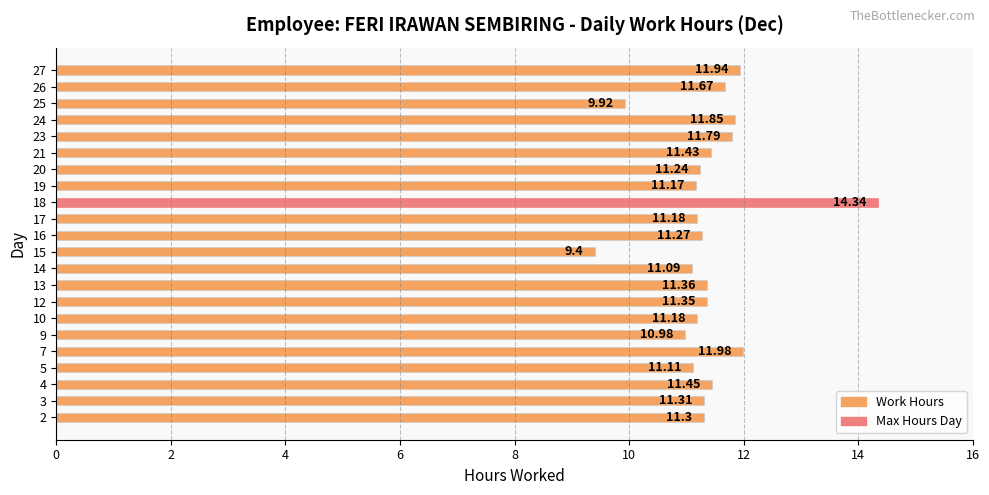

Approximately how many times larger is the value at 12 compared to 14?

1.0